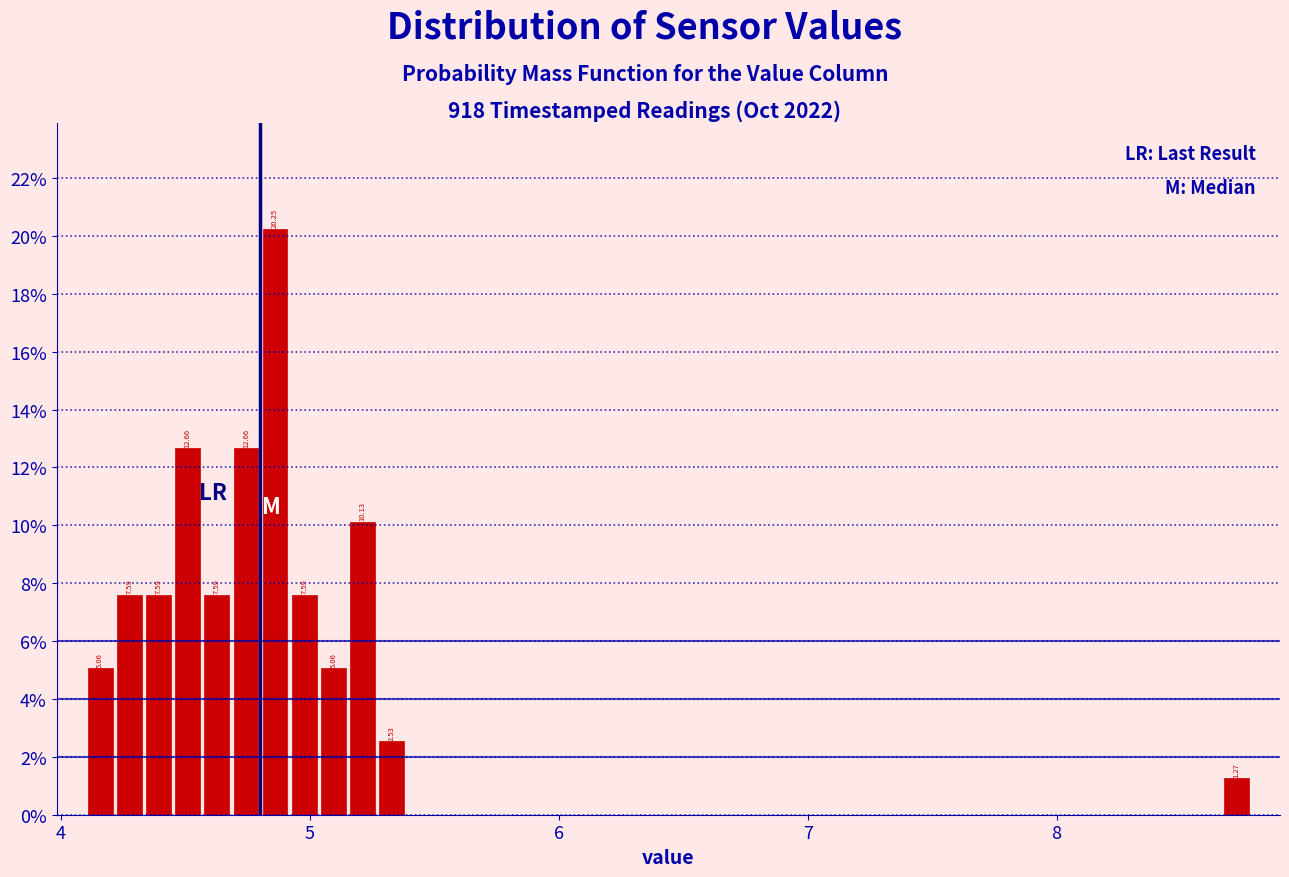

Read against the x-axis, roughly where is the centre of the tallest bar?

4.9